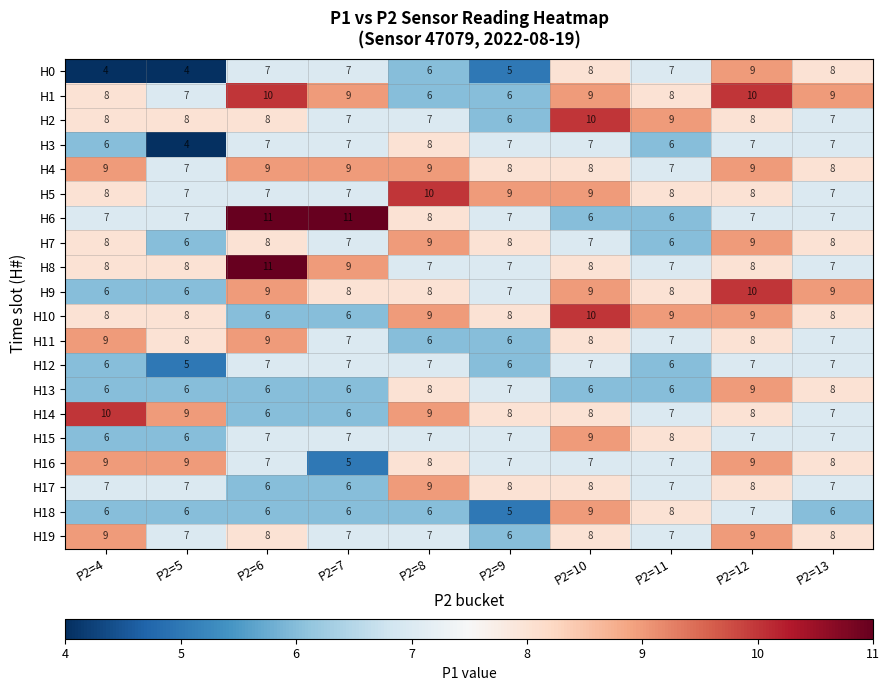

How many H12 values are between 6 and 7?

9